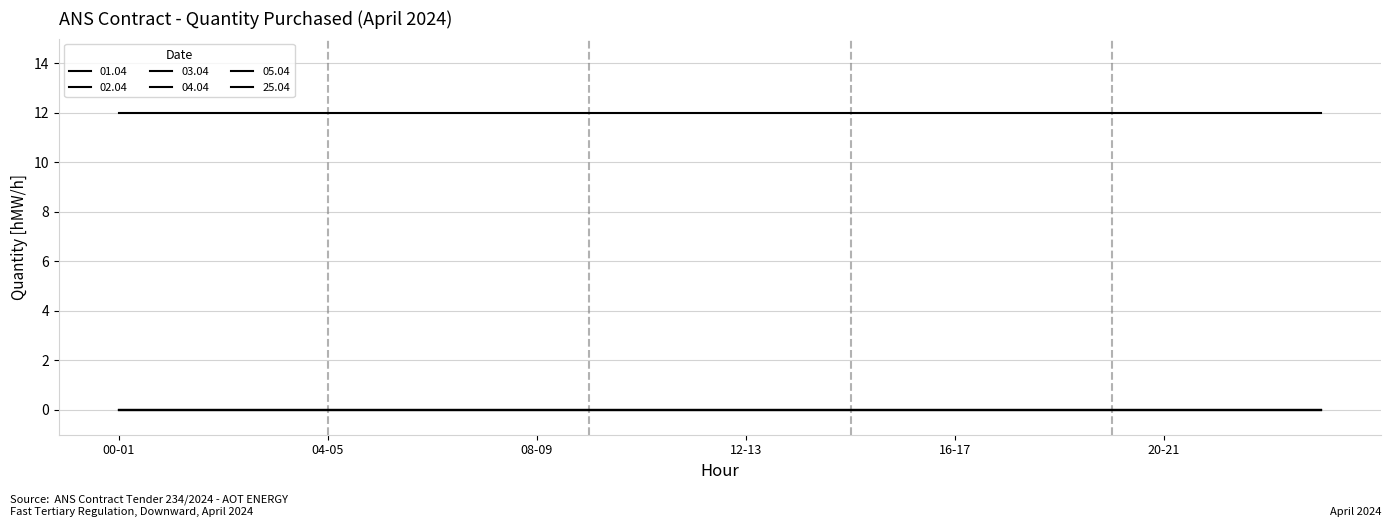

True or false: 04.04 and 01.04 cross at least once.

False